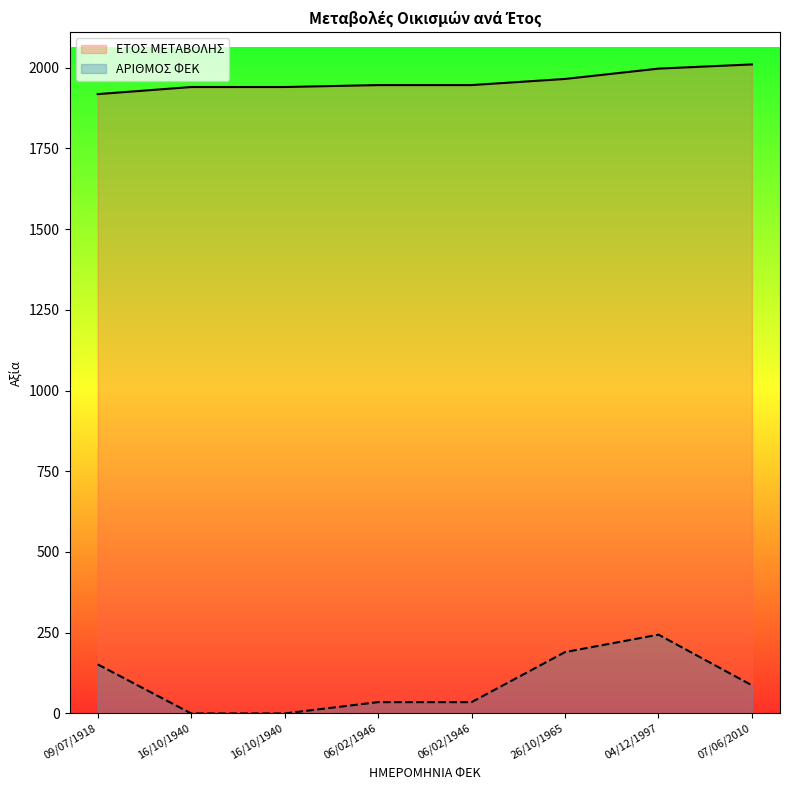

What are all the series names shown in the legend?

ΕΤΟΣ ΜΕΤΑΒΟΛΗΣ, ΑΡΙΘΜΟΣ ΦΕΚ